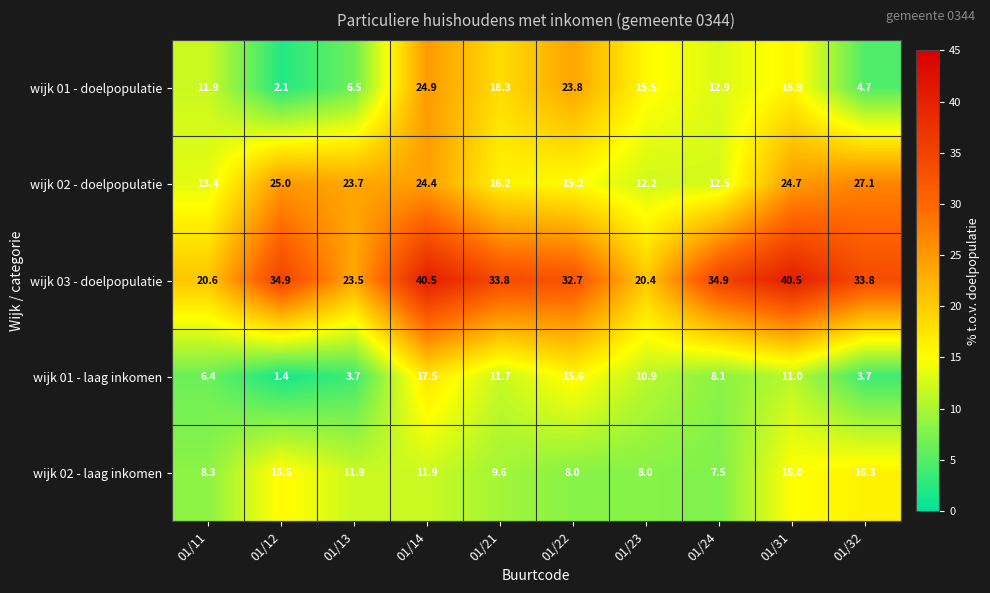

What is the spread (max minus min) of values at 01/13?

20.0